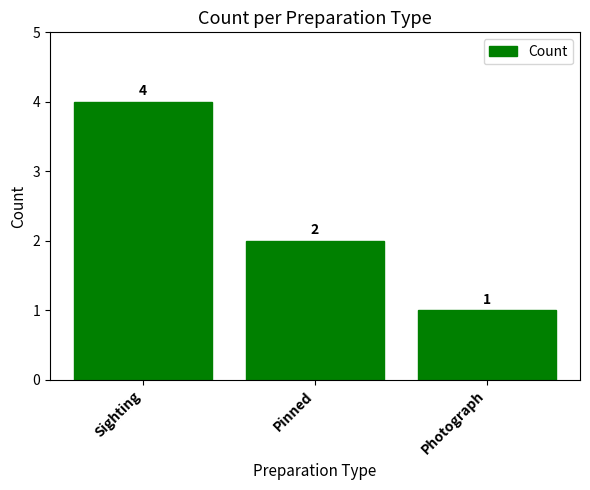

What is the greatest value displayed?

4